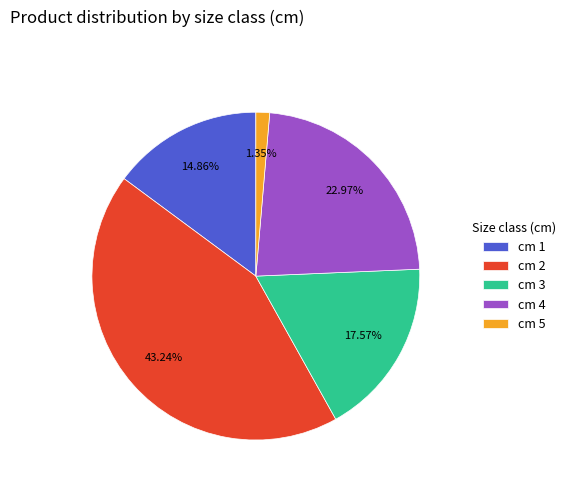

Approximately how many times larger is the value at cm 2 compared to cm 4?

1.9